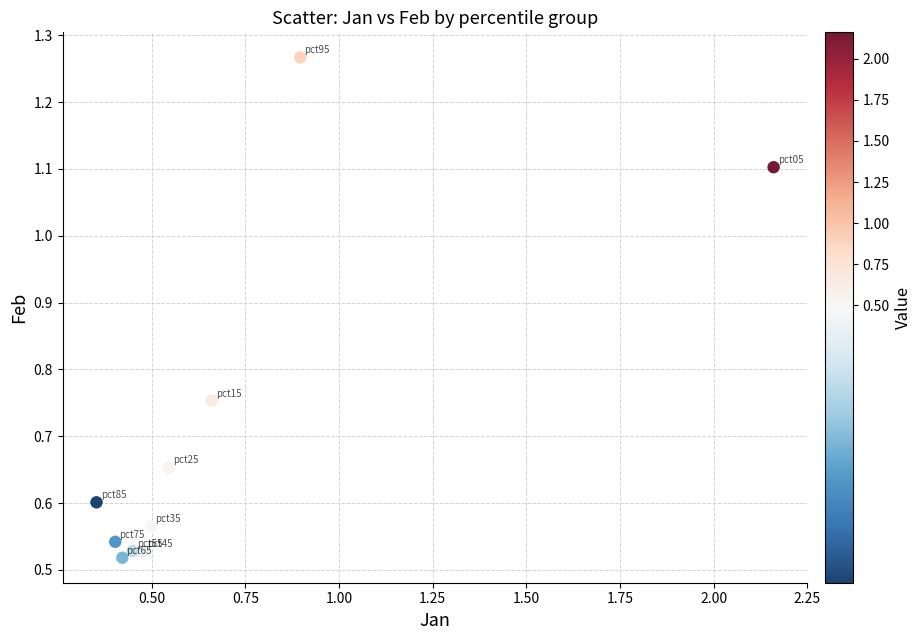

What is the range of X values (max minus min)?

1.8